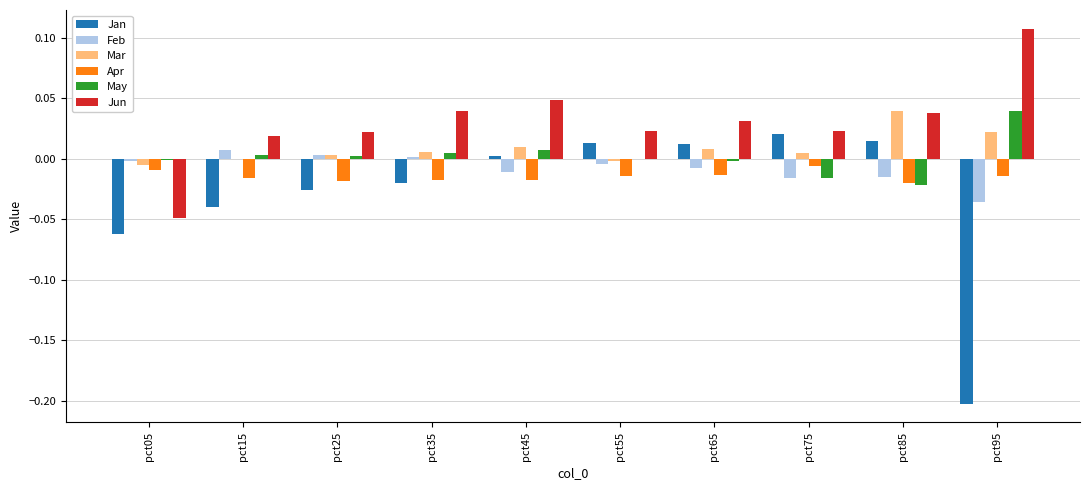

Between pct05 and pct45, which series saw the biggest shift?

Jun